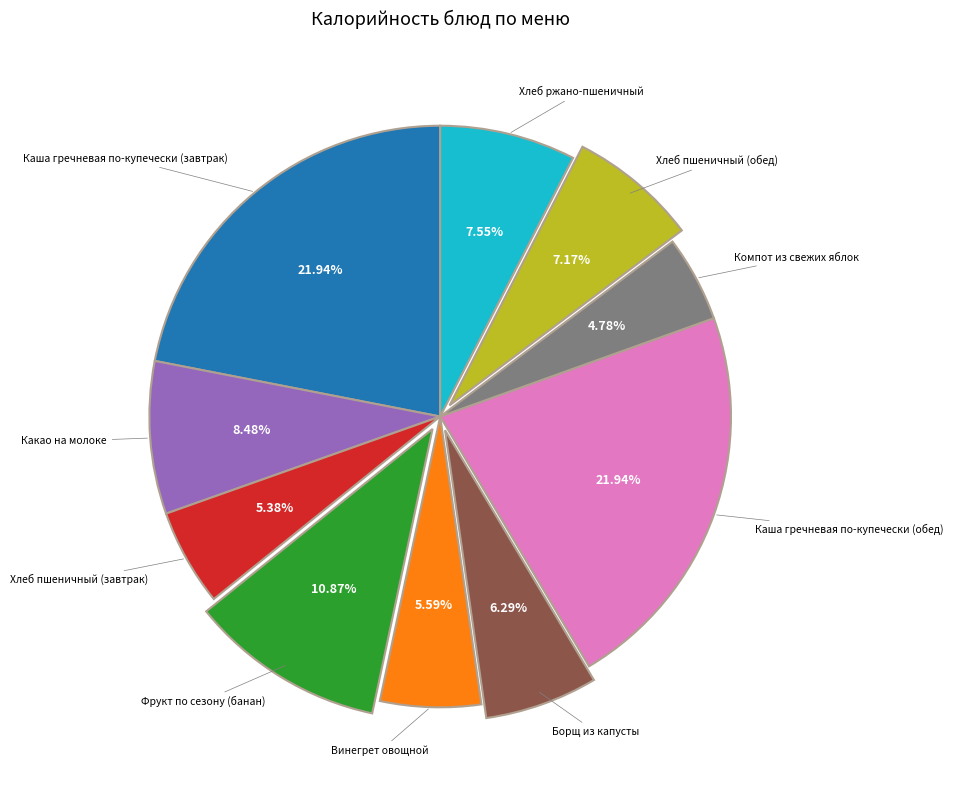

Does any single category account for the majority?

No